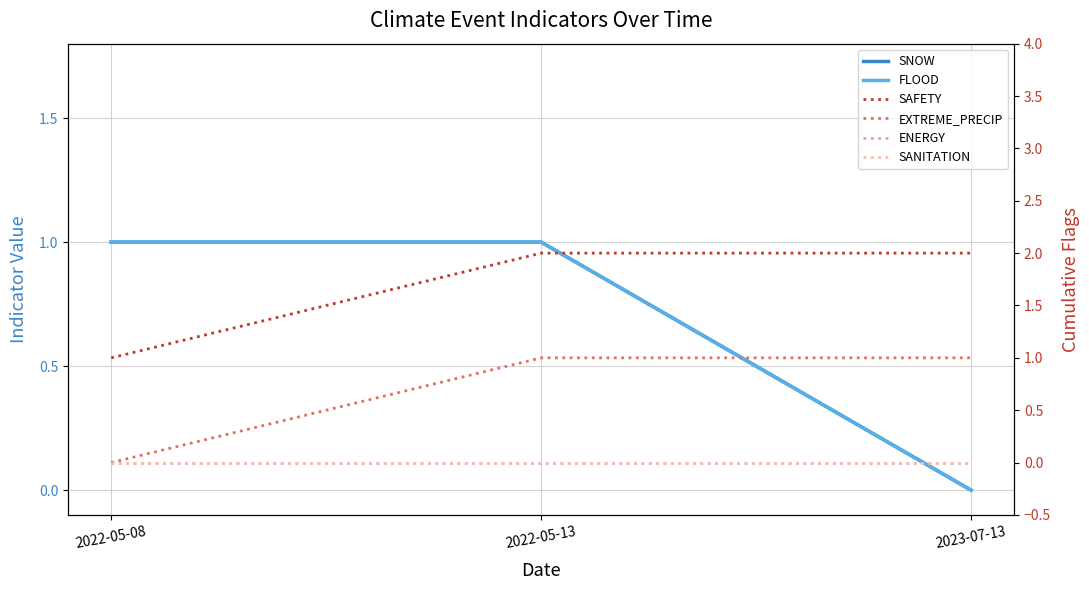

What is the total value across all series at 2022-05-08?

3